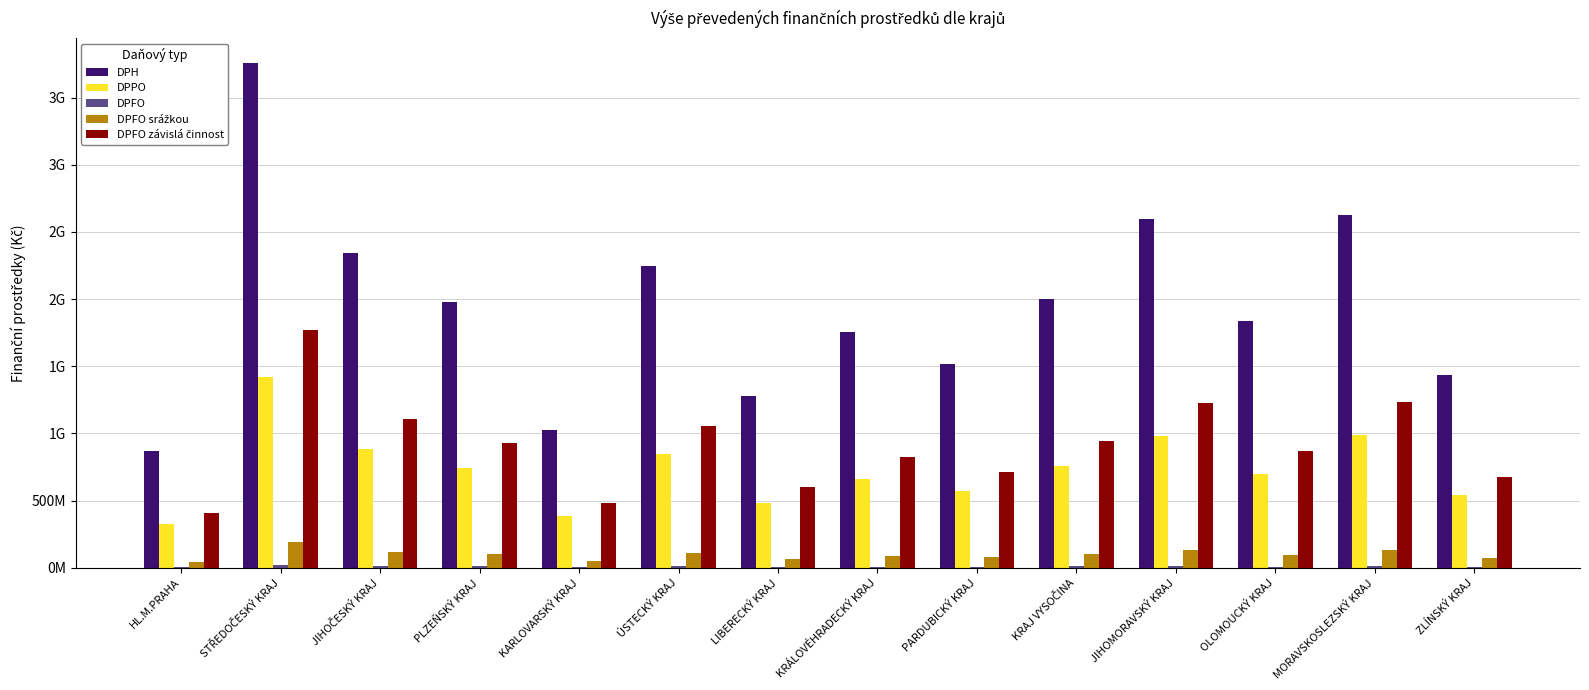

What is the difference between the maximum and minimum values in the DPFO series?

14005596